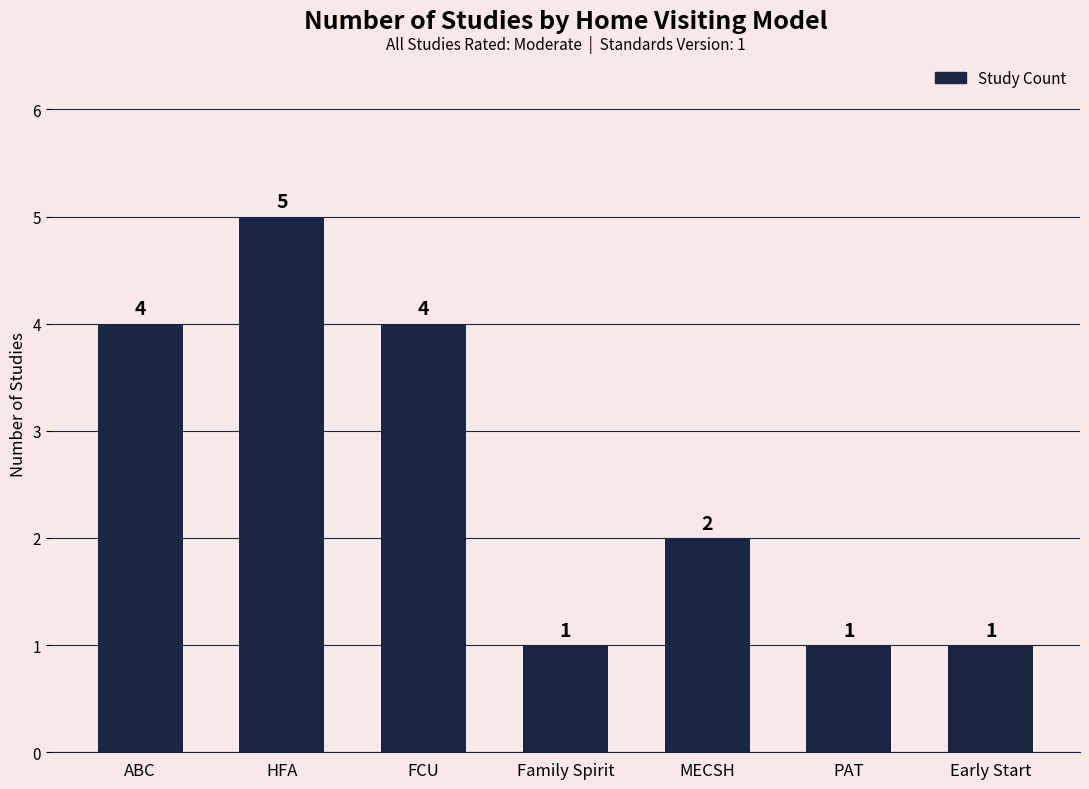

What is the change in value from ABC to Early Start?

-3